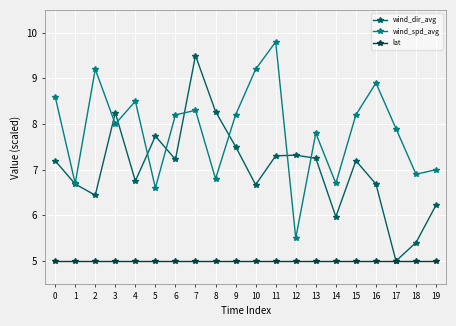

What is the value of the wind_dir_avg point at the 10th from the left?

7.5